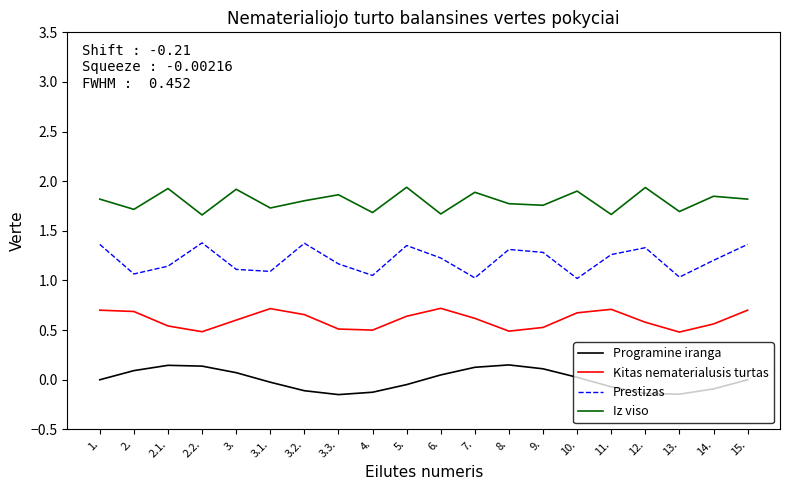

Which series has the widest spread of values?

Prestizas